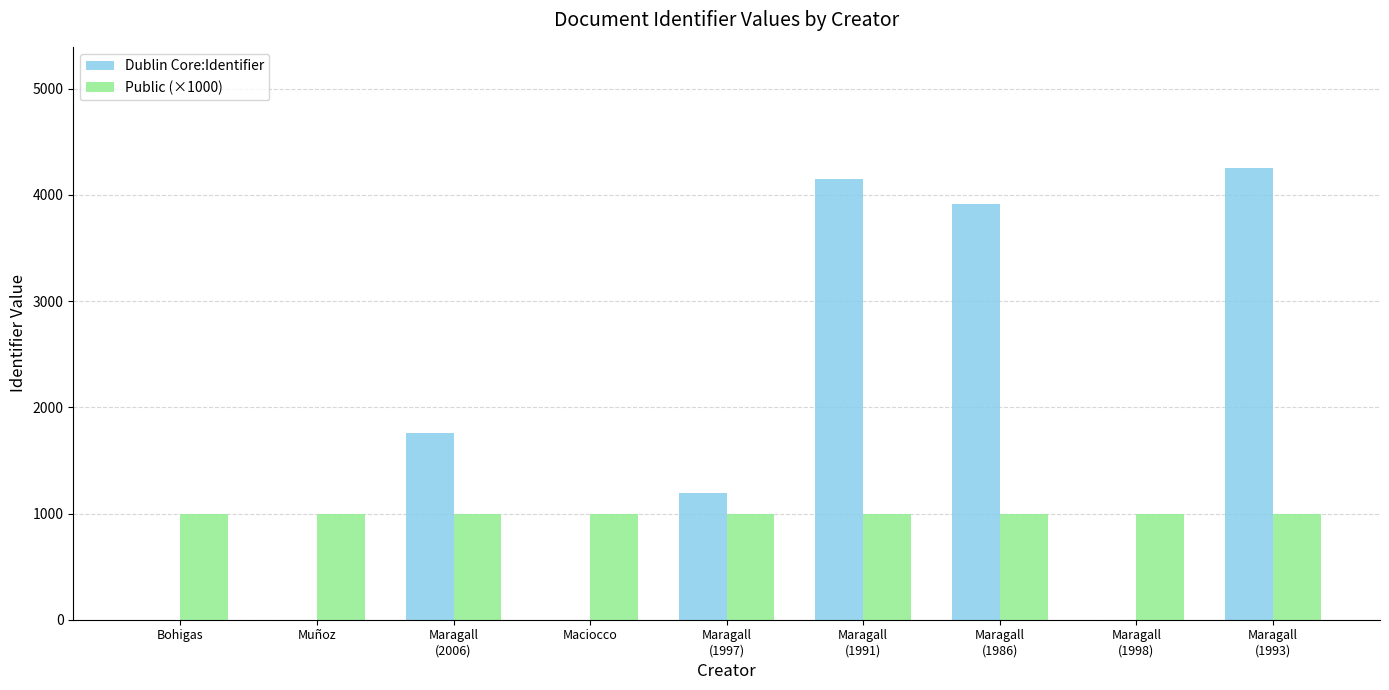

True or false: Public (×1000) has a value of 1000 at Muñoz.

True